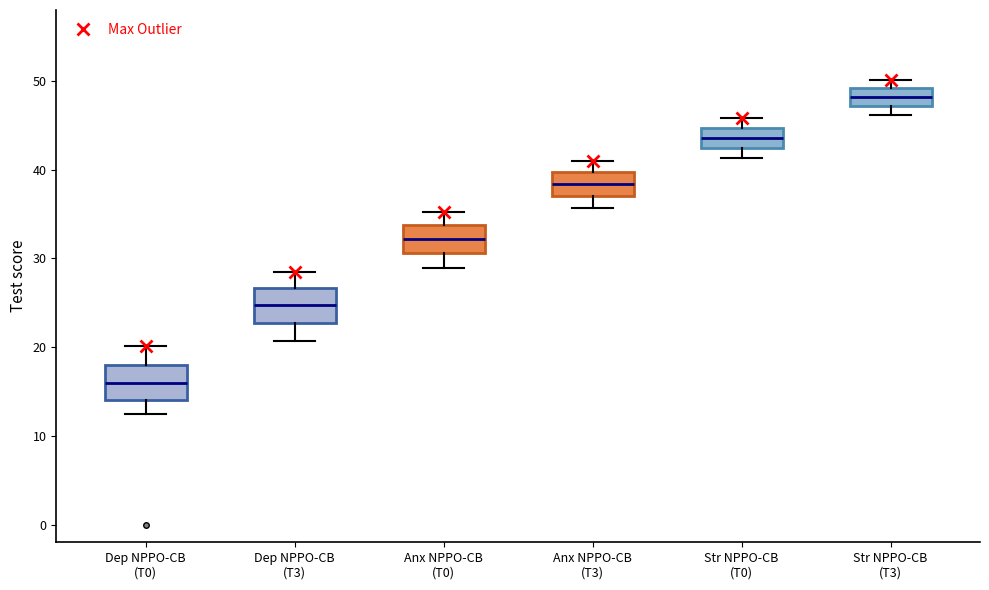

Where does the lower whisker of the box for Dep NPPO-CB (T3) end on the y-axis? The values are not printed on the chart, so give them approximately, as read against the axis.

21